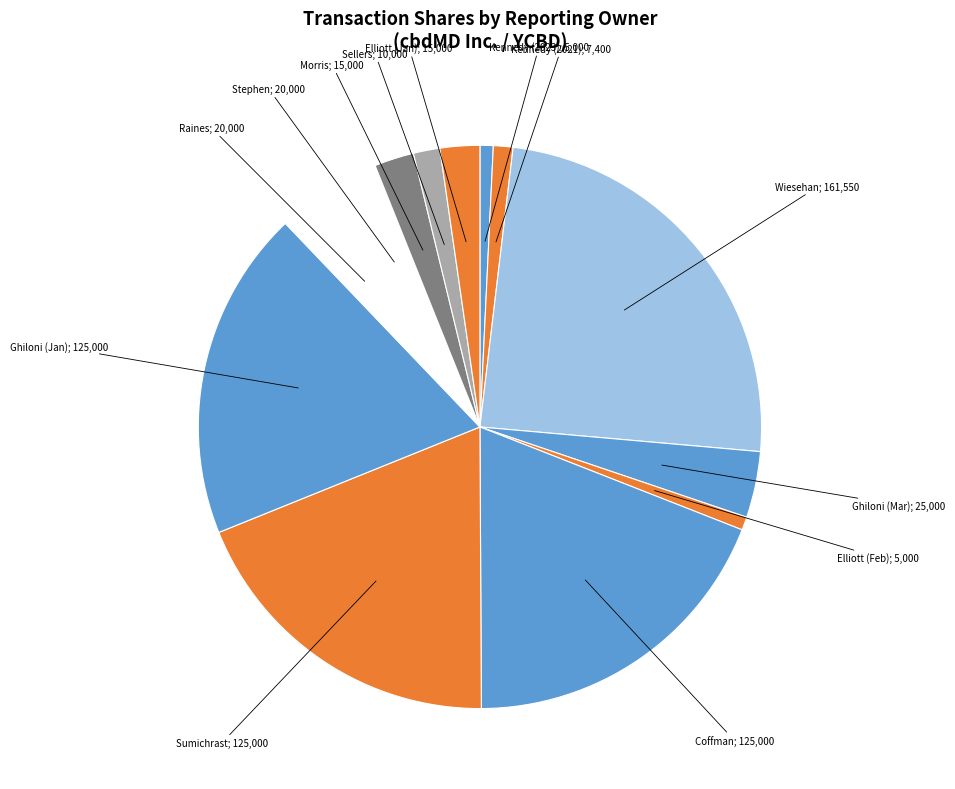

Count the number of slices in the pie.

13